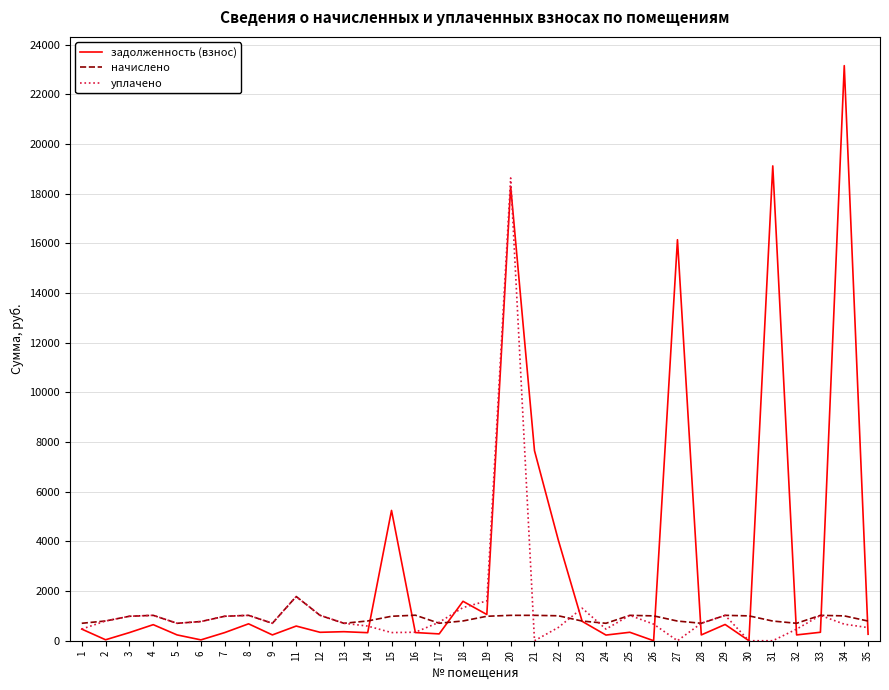

What is the sum of all задолженность (взнос) values?

104583.9